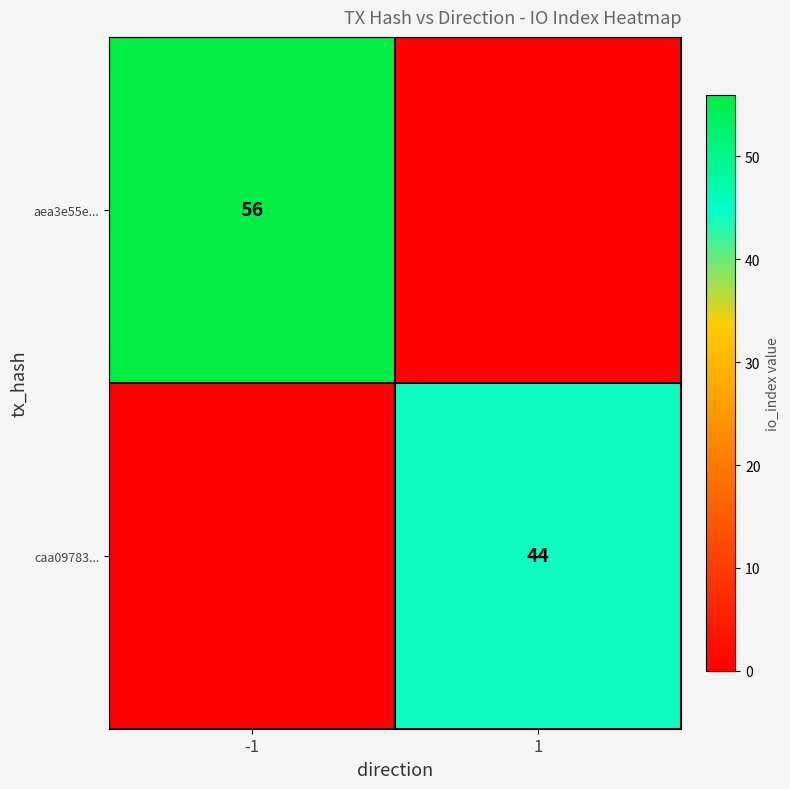

The value of aea3e55e... at -1 is 56. True or false?

True